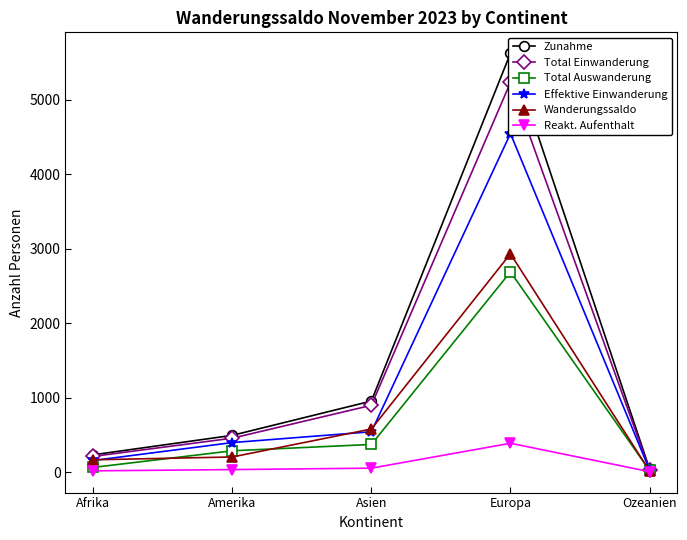

Where is the first local maximum for Reakt. Aufenthalt?

Europa